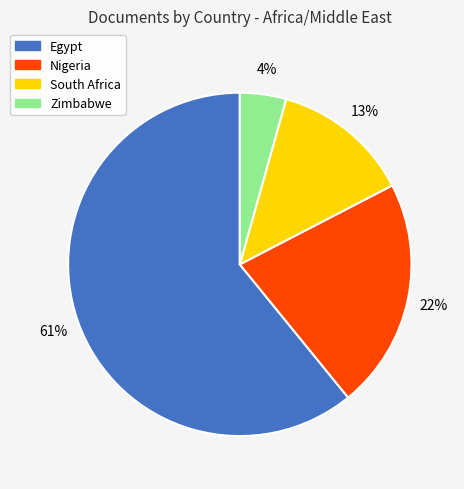

To the nearest percent, what portion does Zimbabwe represent?

4%